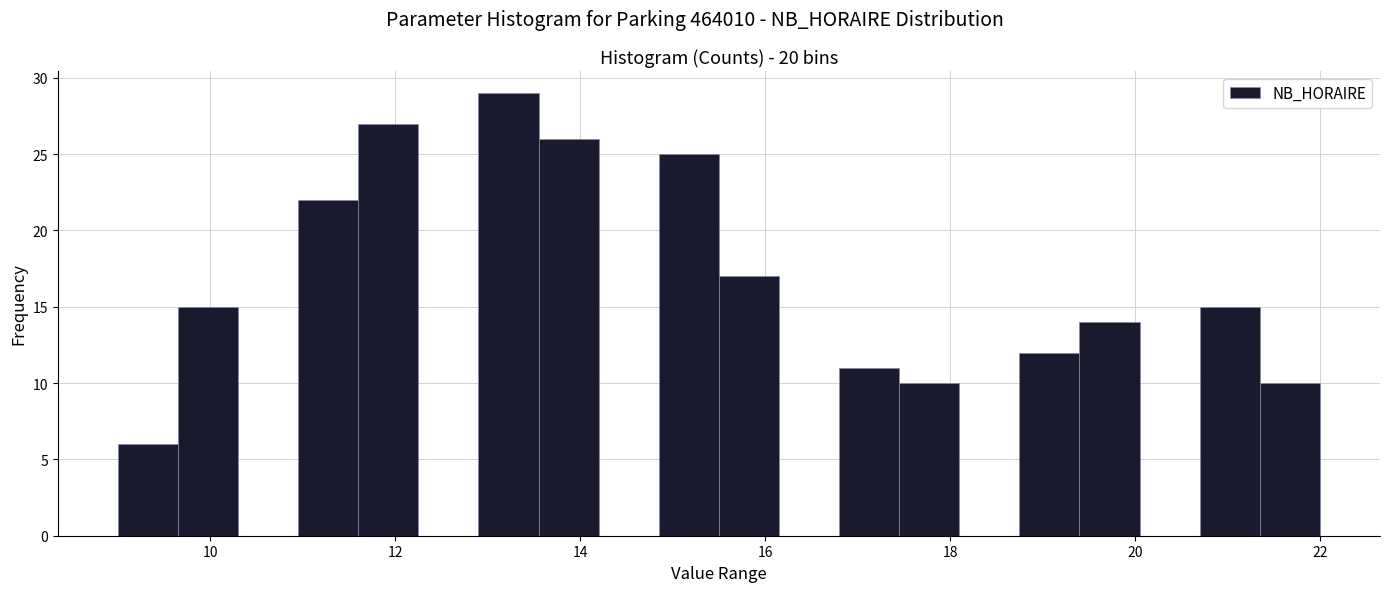

Read against the x-axis, roughly where is the centre of the tallest bar?

13.2